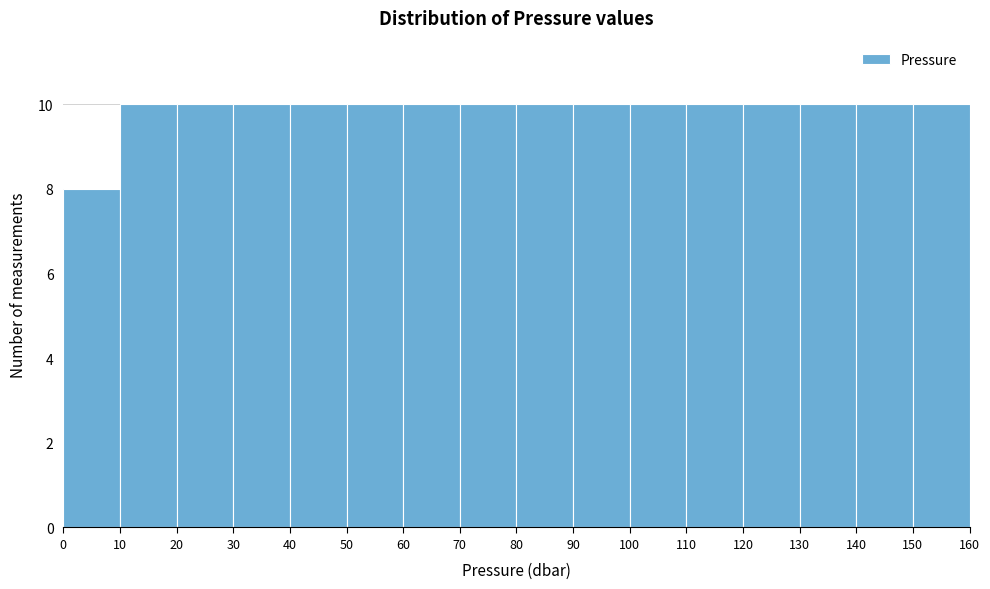

What is the height of the bar covering 110 to 120 on the x-axis? The values are not printed on the chart, so give them approximately, as read against the axis.

10